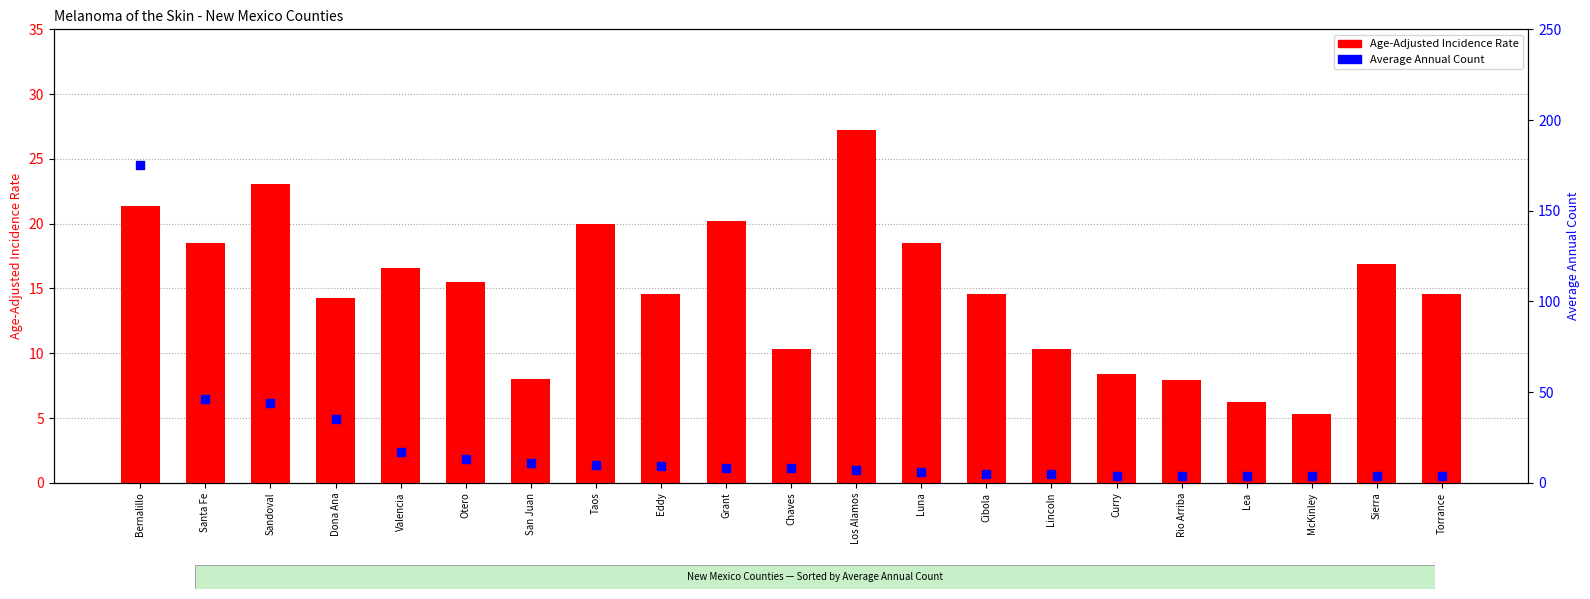

At how many categories does at least one series exceed 94?

1